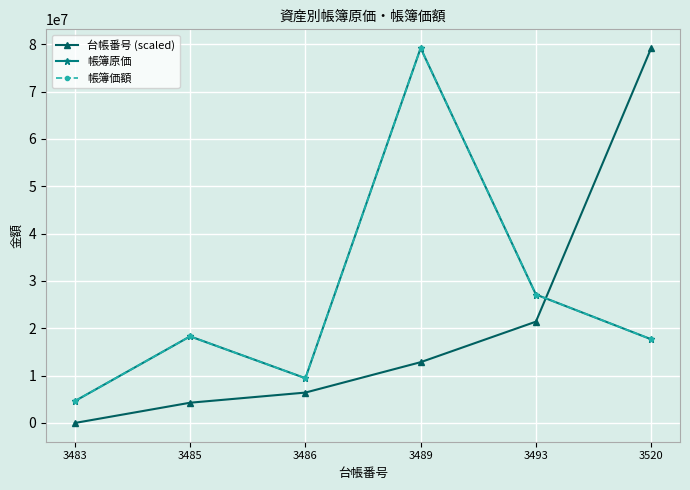

What is the difference between the 帳簿原価 values at 3483 and 3489?

74580000.0